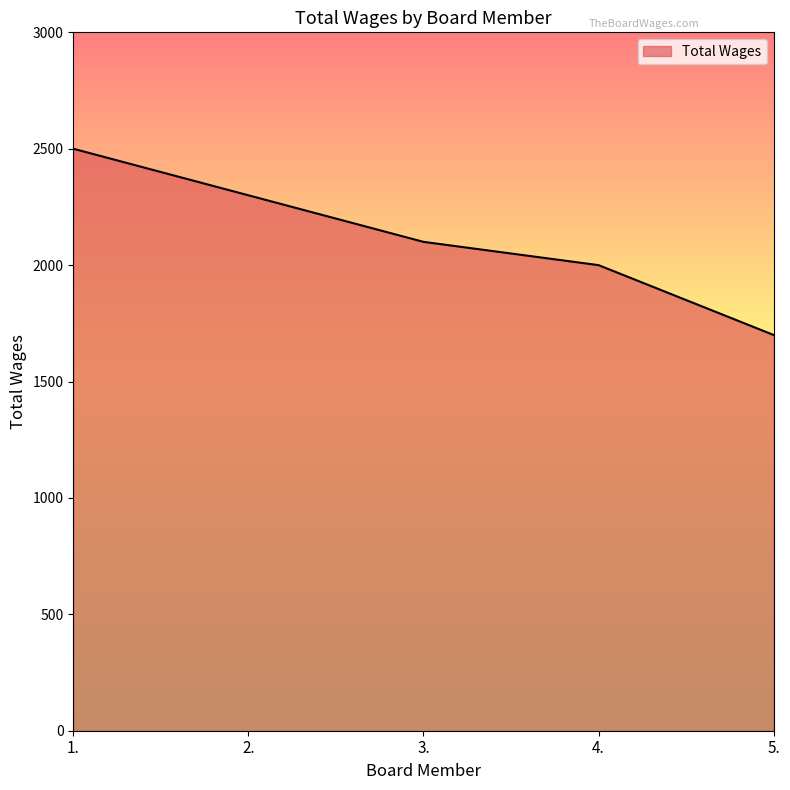

Reading left to right, what are all the values shown in this chart?

1.=2500	2.=2300	3.=2100	4.=2000	5.=1700